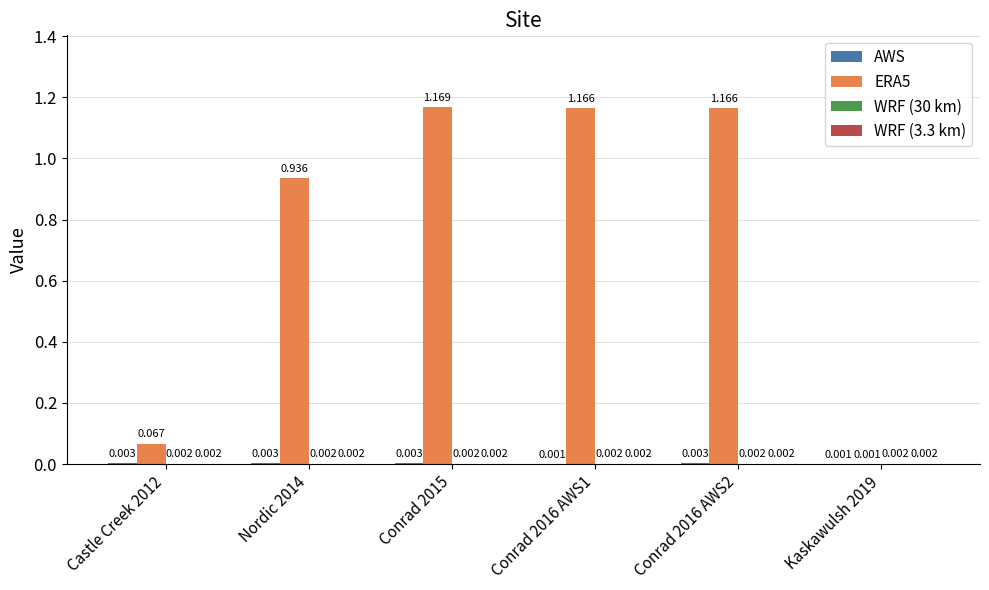

Count the number of categories in the chart.

6